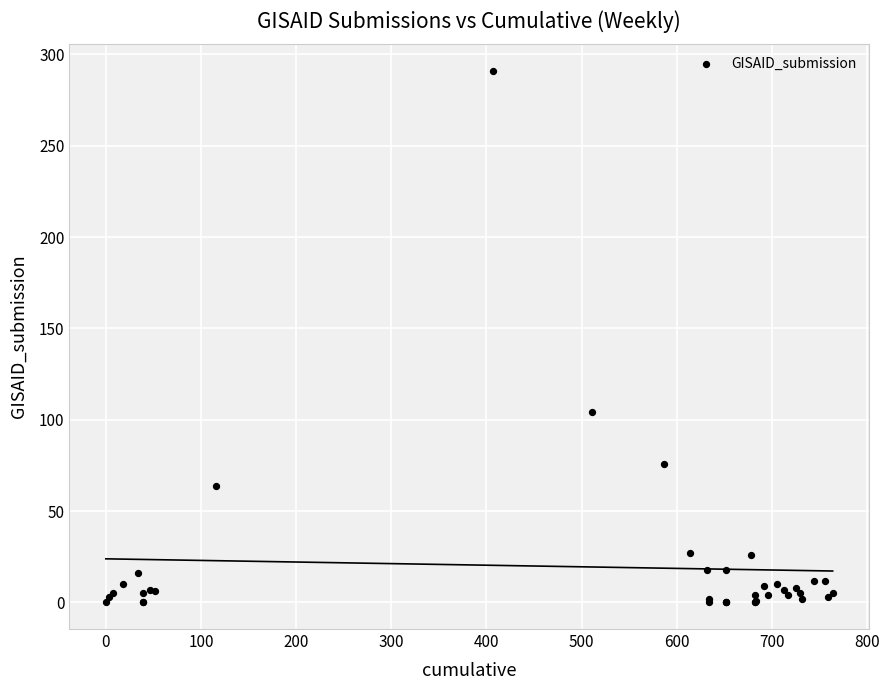

What Y value in the scatter plot is closest to 145?

104